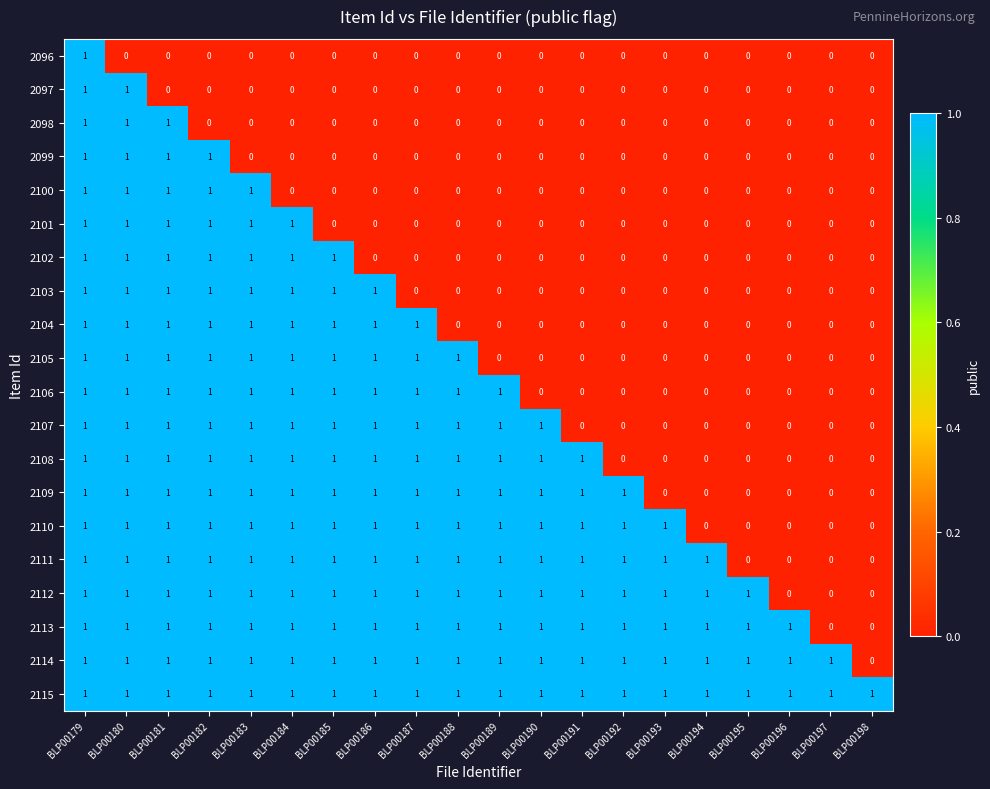

How many 2110 values are between 1 and 2?

15